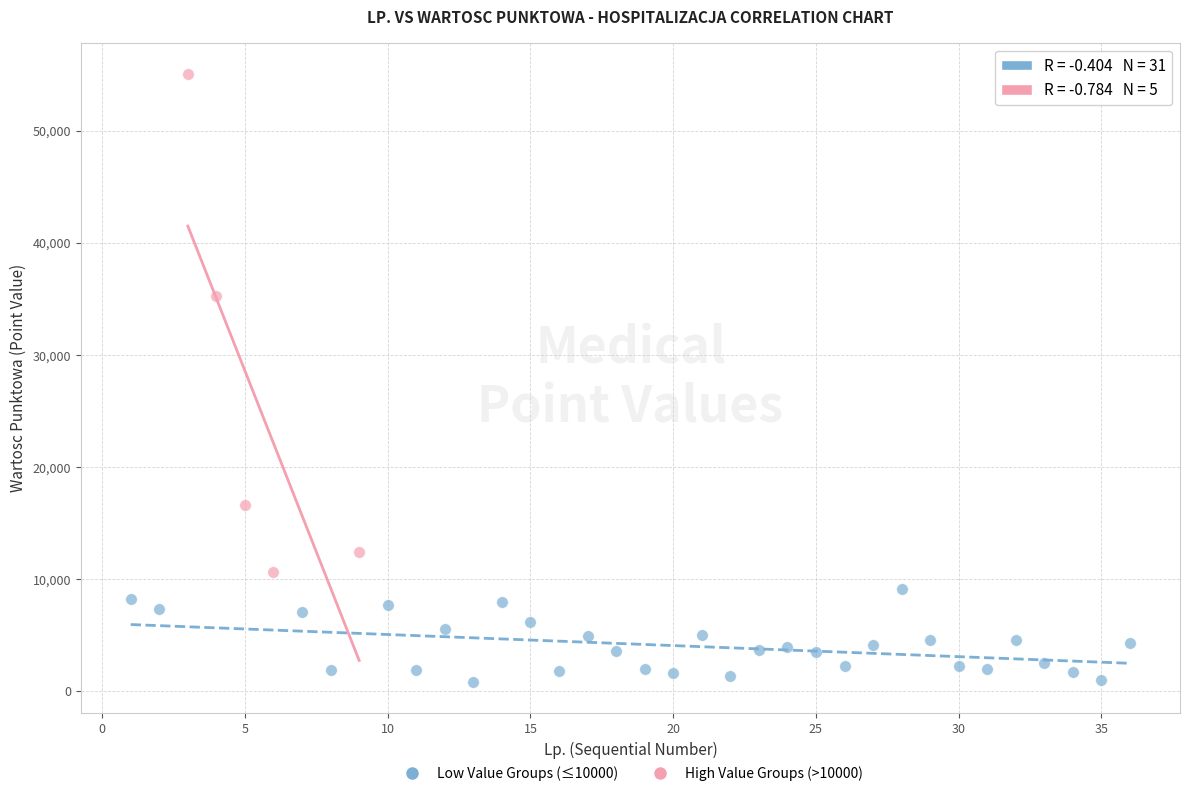

Which series reaches the minimum Y coordinate?

Low Value Groups (≤10000)